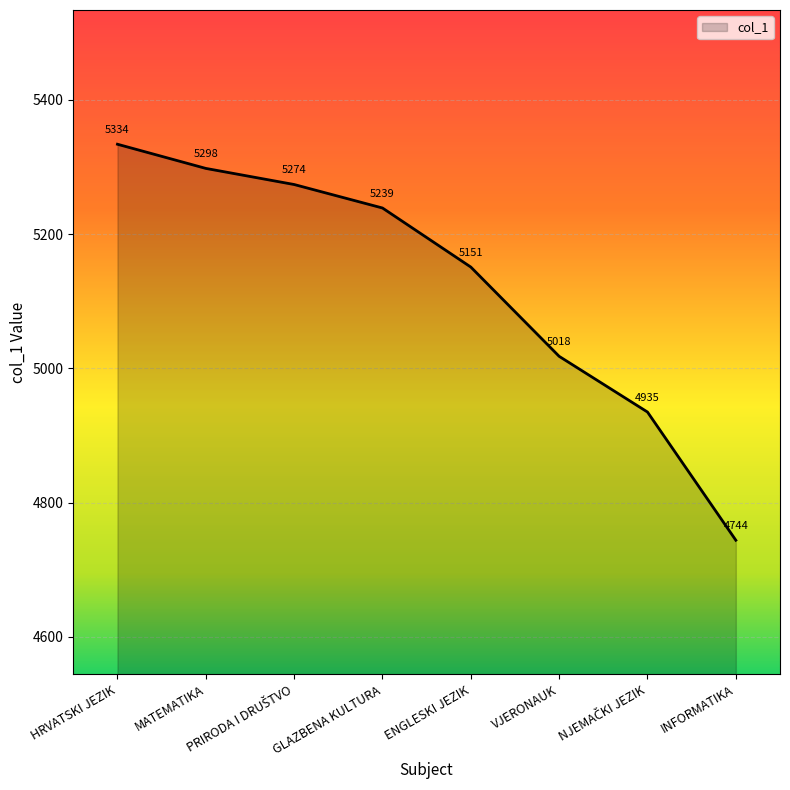

Between VJERONAUK and MATEMATIKA, which is larger?

MATEMATIKA